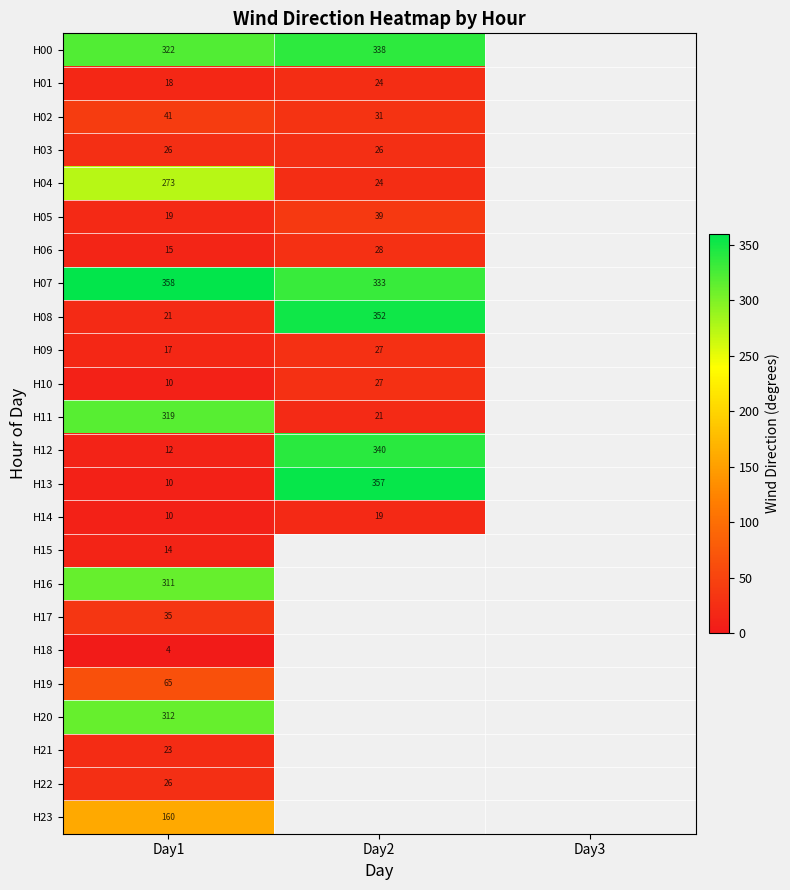

What is the spread (max minus min) of values at Day2?

338.0